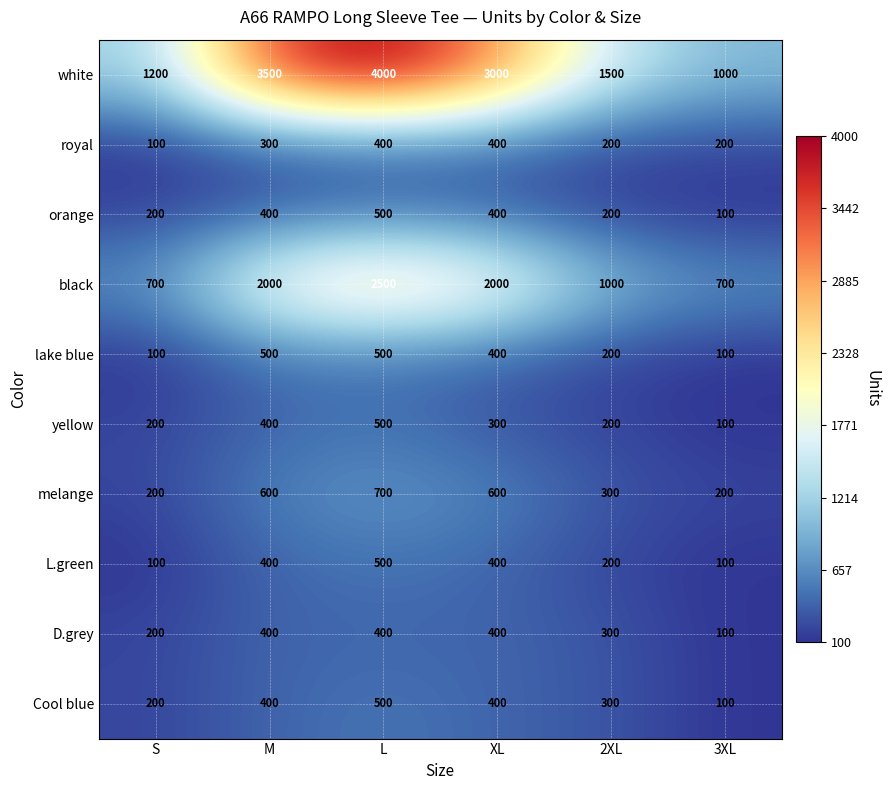

At which label does lake blue first exceed 400?

M